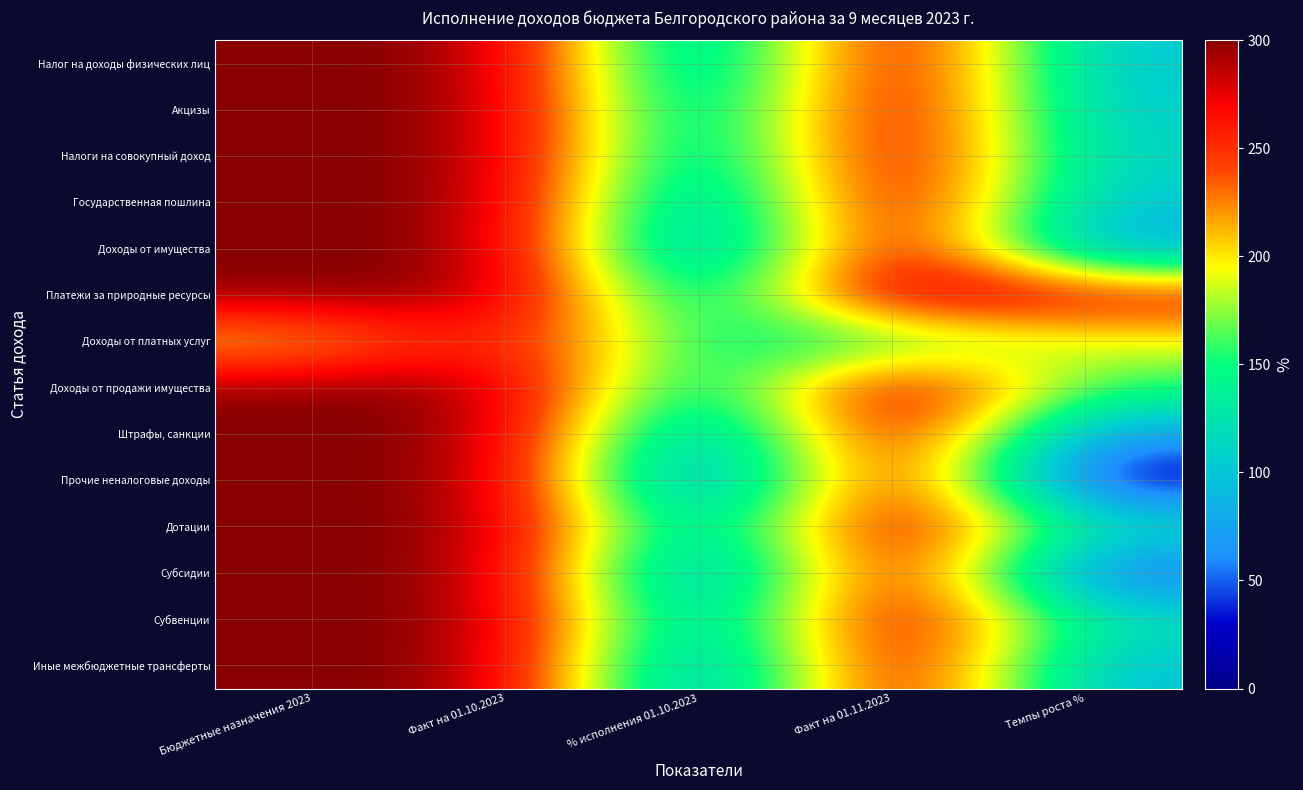

Count the number of categories in the chart.

5